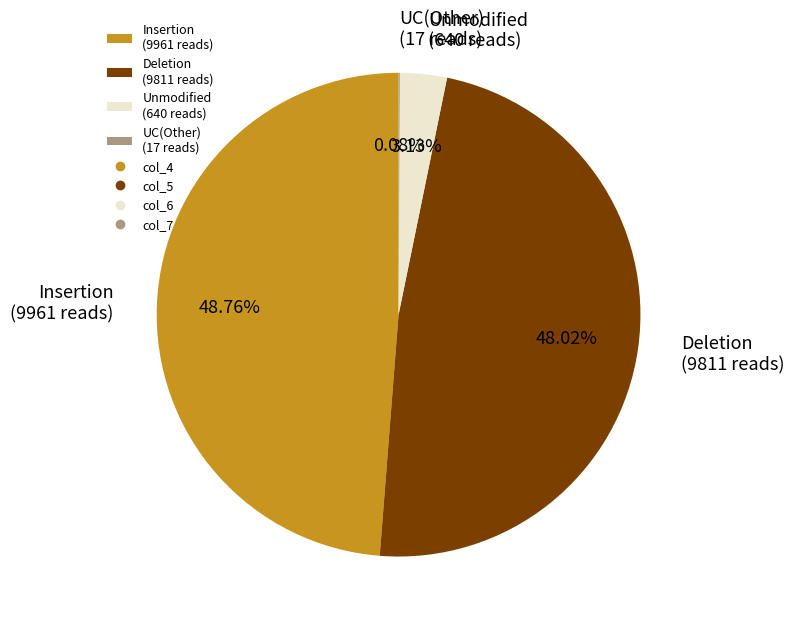

Is there any slice that represents more than half of the pie?

No